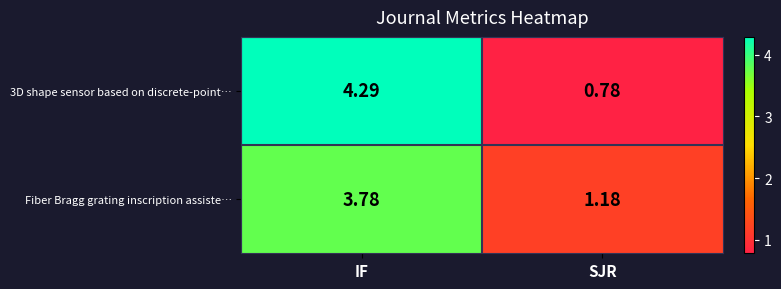

Which category has the lowest value in the 3D shape sensor based on discrete-point… series?

SJR